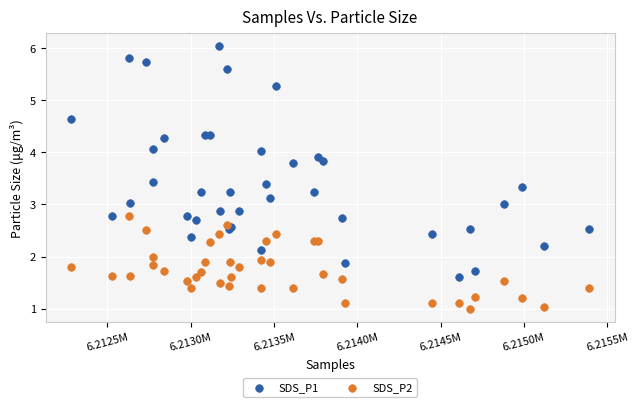

Which series reaches the maximum Y coordinate?

SDS_P1